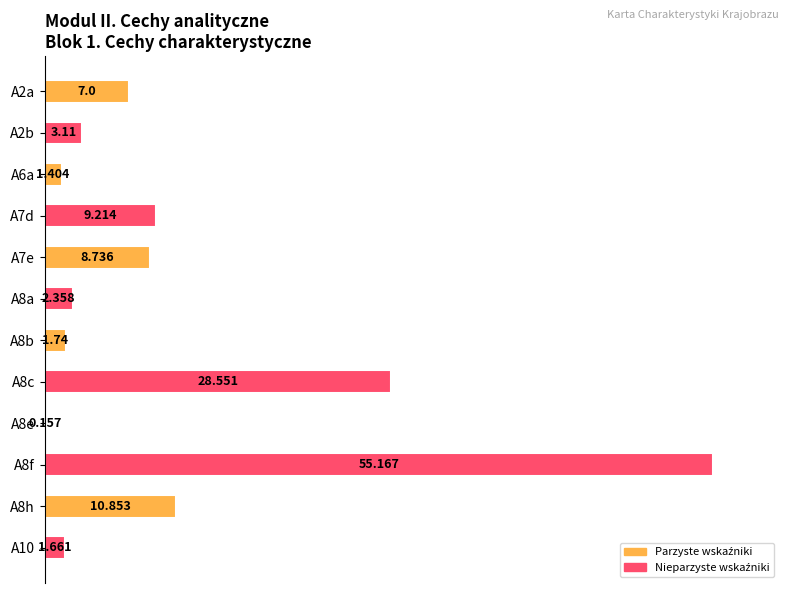

Are the bars horizontal?

Yes